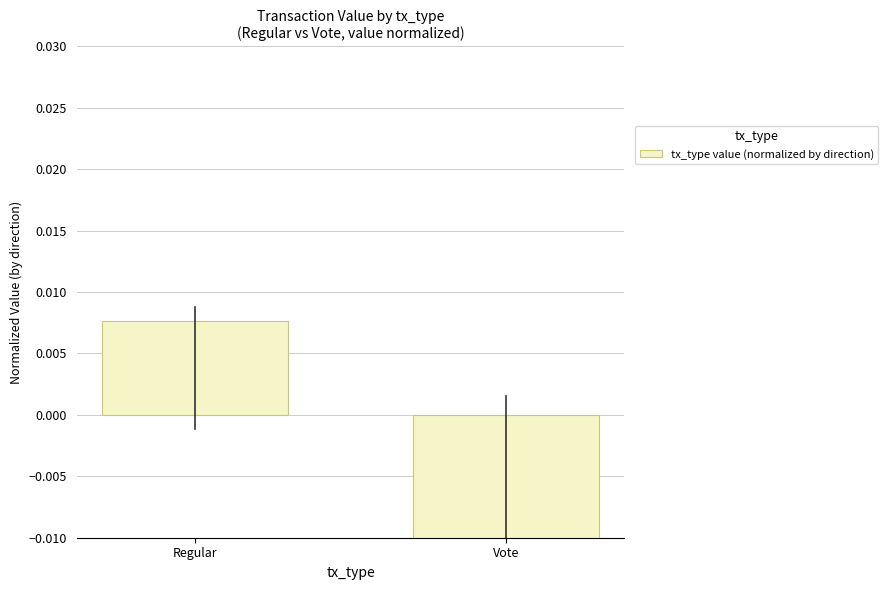

Between Regular and Vote, which is larger?

Regular